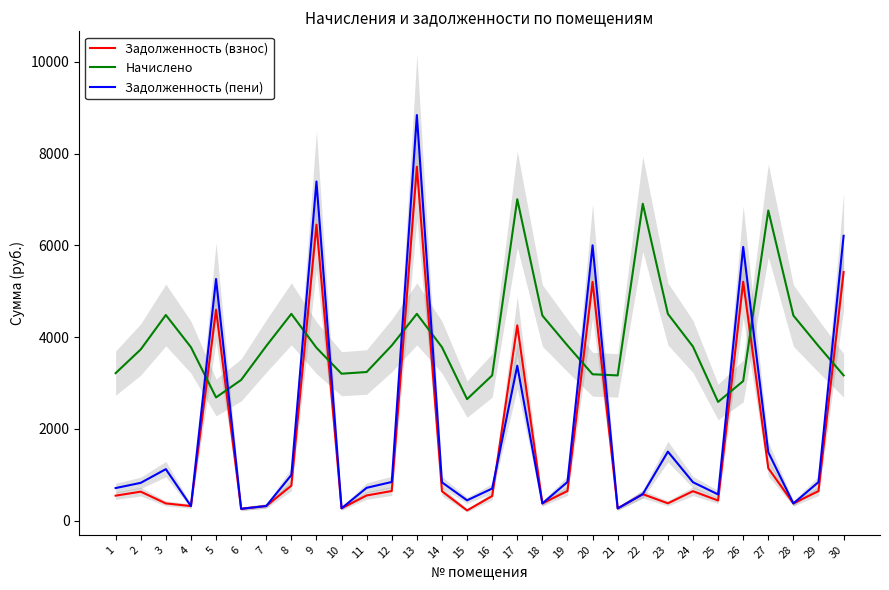

Where does the Задолженность (пени) series first go above 835?

3